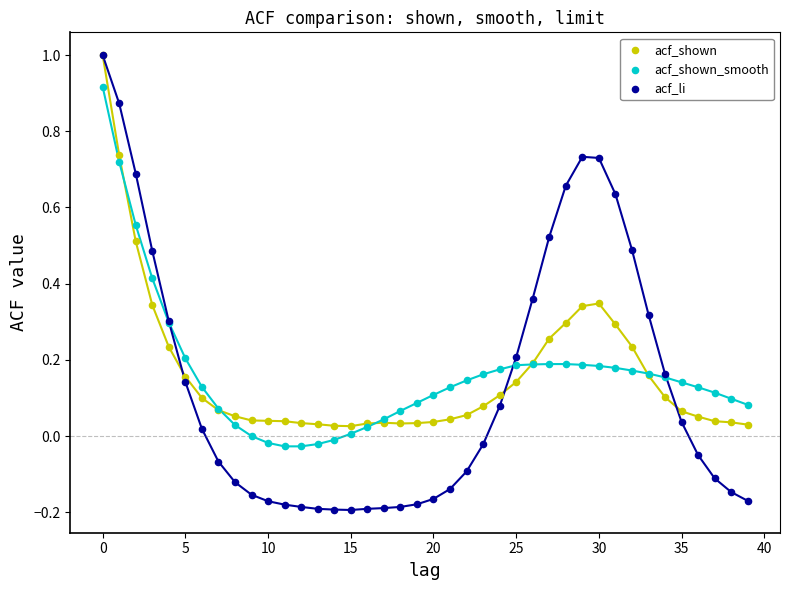

What are all the series names shown in the legend?

acf_shown, acf_shown_smooth, acf_li